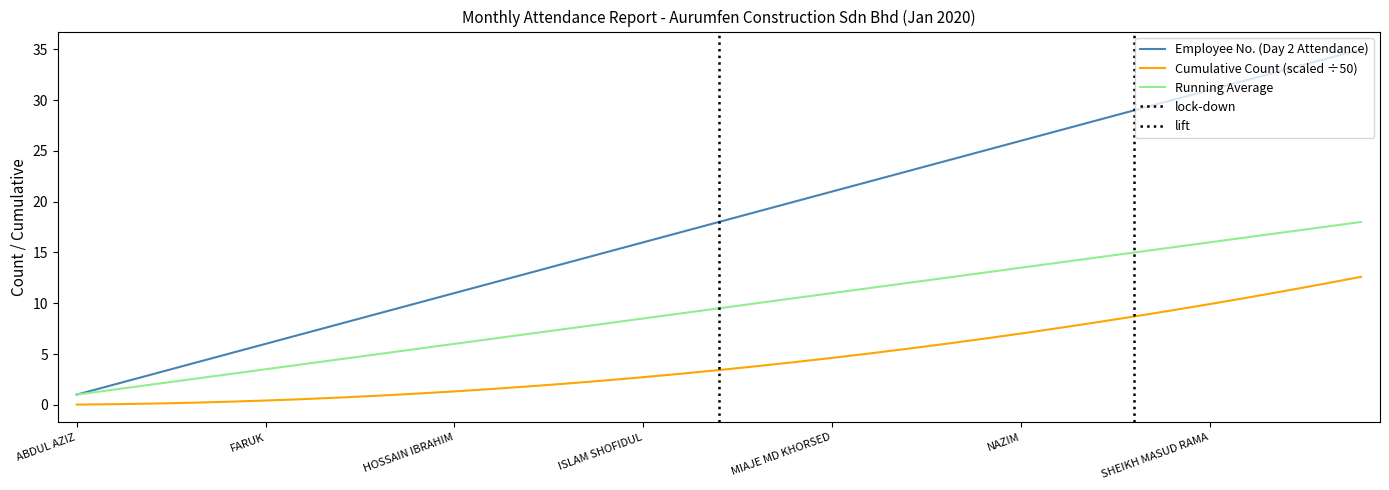

True or false: Cumulative Count (scaled ÷50) and Running Average cross at least once.

False